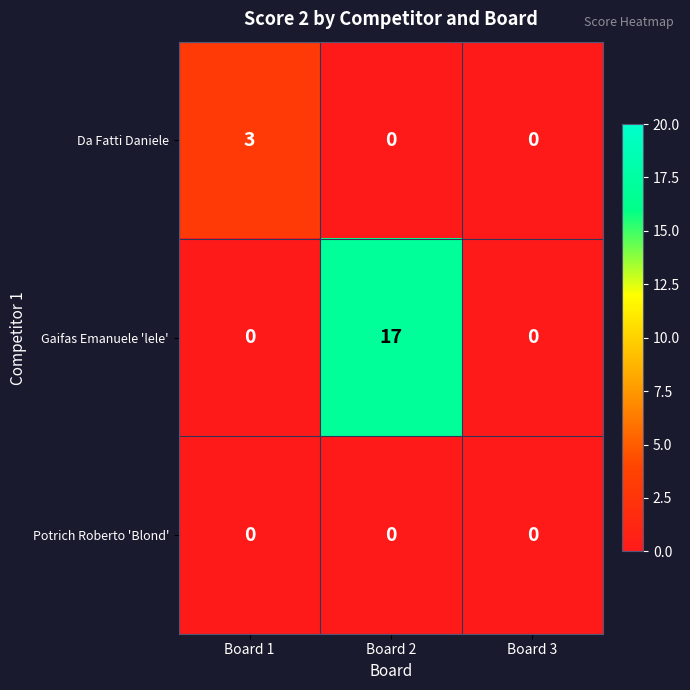

True or false: Gaifas Emanuele 'lele' has a value of 0 at Board 1.

True